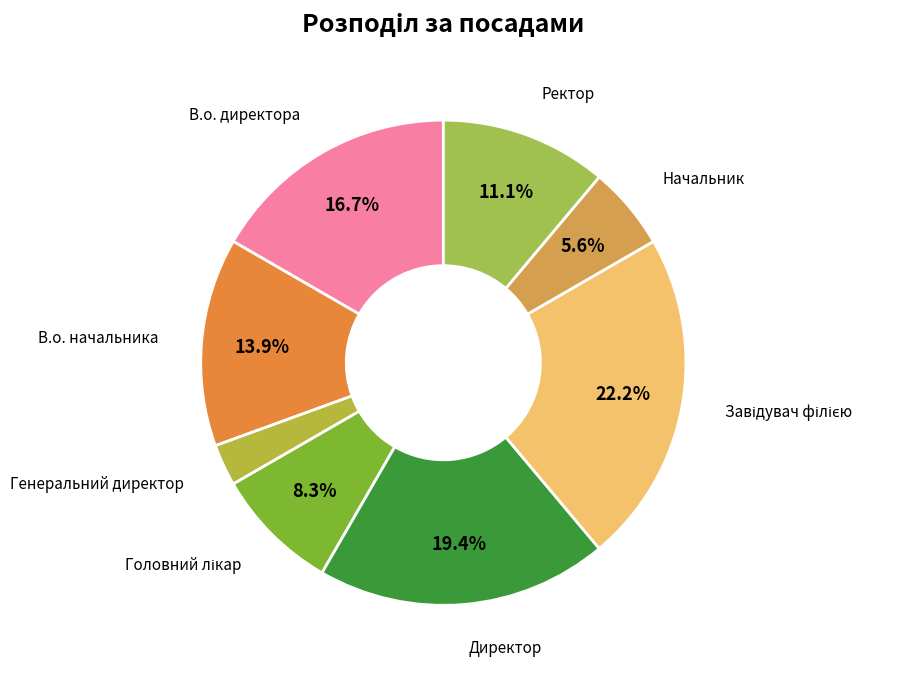

Which has a higher value, Директор or Ректор?

Директор